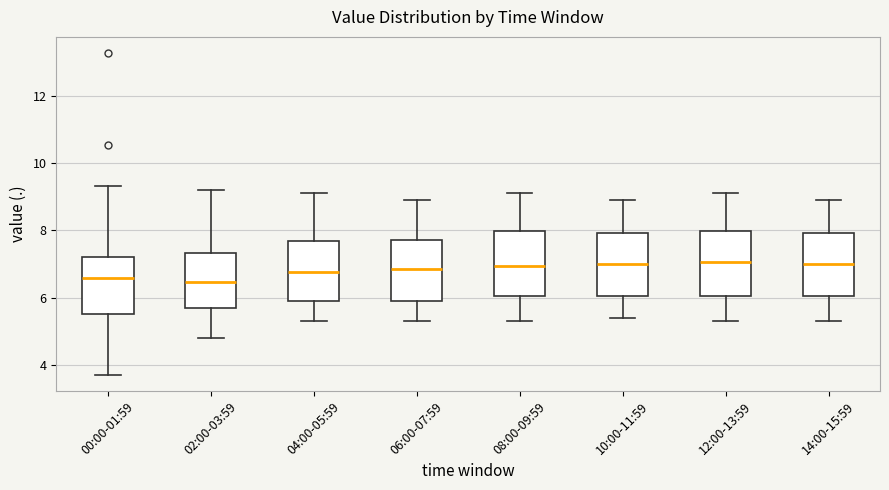

Reading left to right, read every box against the y-axis: the position of its median line, the range the box covers, and the ends of its whiskers. The values are not printed on the chart, so give them approximately, as read against the axis.

00:00-01:59: median 6.6, box 5.6 to 7.2, whiskers 3.8 to 9.4
02:00-03:59: median 6.4, box 5.8 to 7.4, whiskers 4.8 to 9.2
04:00-05:59: median 6.8, box 6.0 to 7.6, whiskers 5.4 to 9.2
06:00-07:59: median 6.8, box 6.0 to 7.8, whiskers 5.4 to 9.0
08:00-09:59: median 7.0, box 6.0 to 8.0, whiskers 5.4 to 9.2
10:00-11:59: median 7.0, box 6.0 to 8.0, whiskers 5.4 to 9.0
12:00-13:59: median 7.0, box 6.0 to 8.0, whiskers 5.4 to 9.2
14:00-15:59: median 7.0, box 6.0 to 8.0, whiskers 5.4 to 9.0